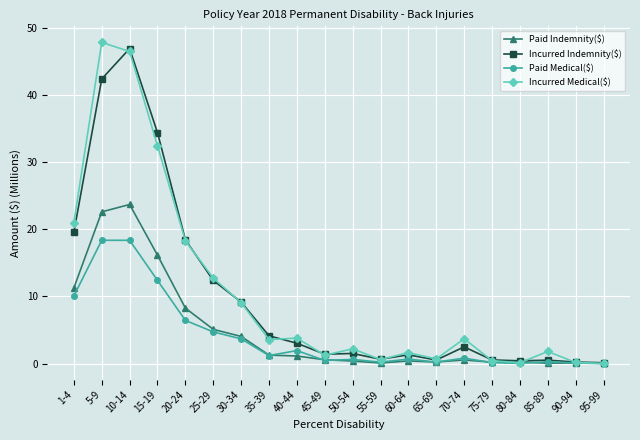

What is the label of the 5th point from the left?

20-24